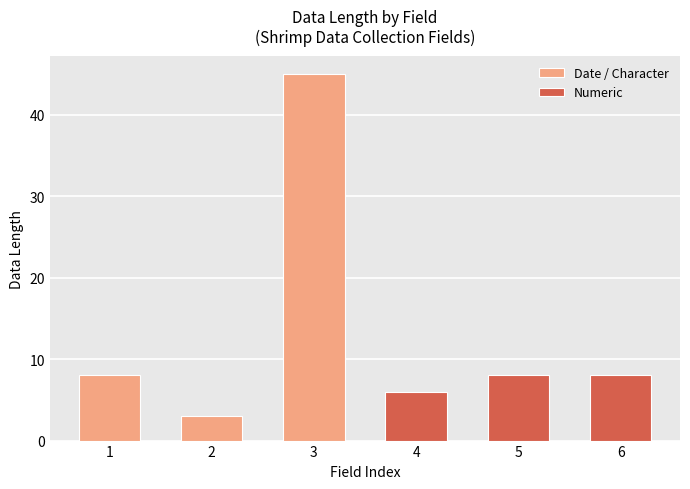

What is the smallest value displayed?

3